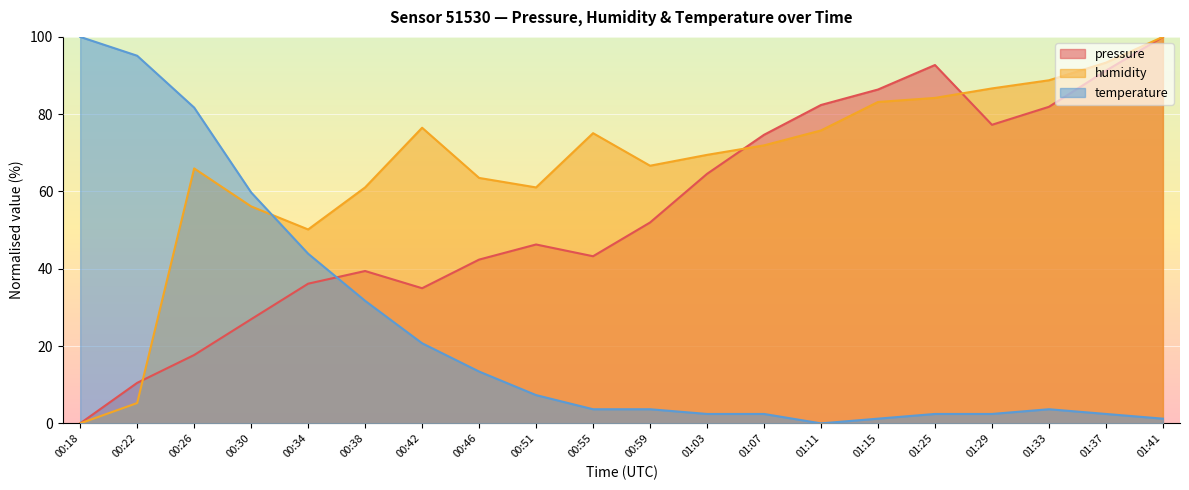

Where is the first local maximum for humidity?

00:26